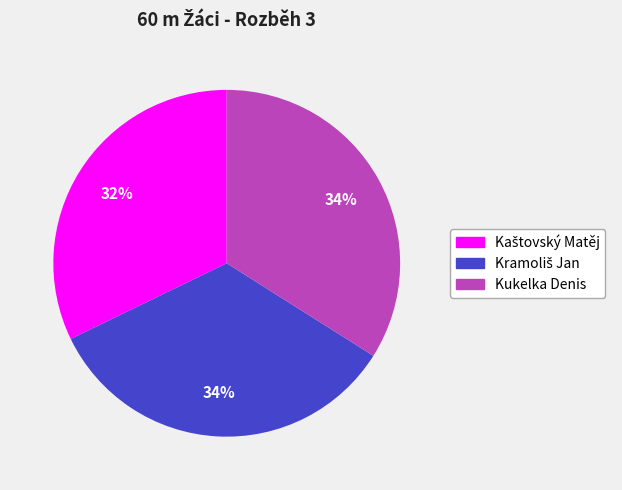

Is there any slice that represents more than half of the pie?

No